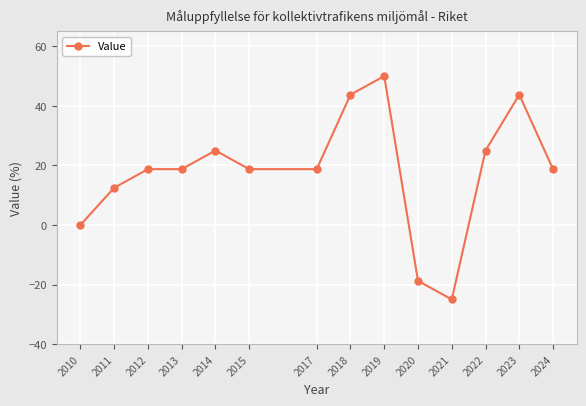

What is the maximum value shown in the chart?

50.0